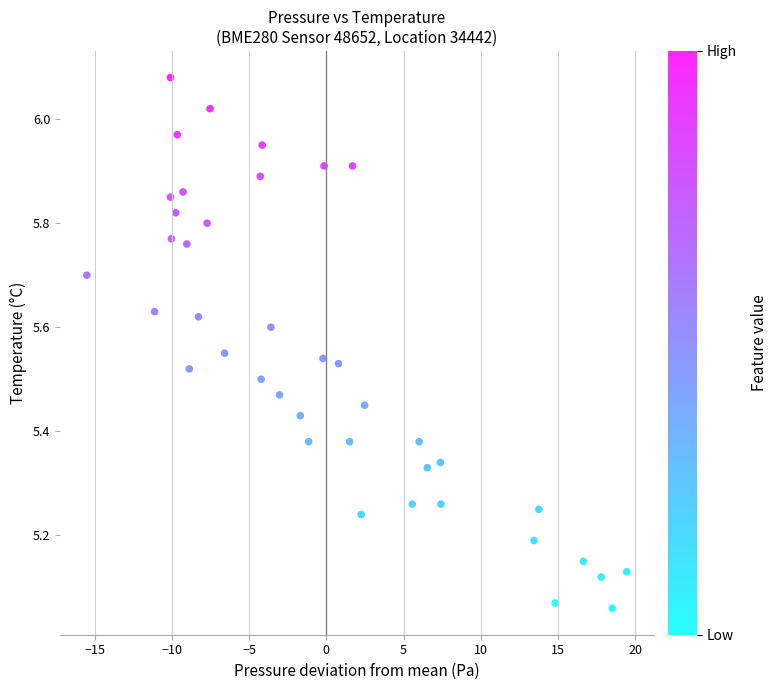

What is the range of X values (max minus min)?

34.9